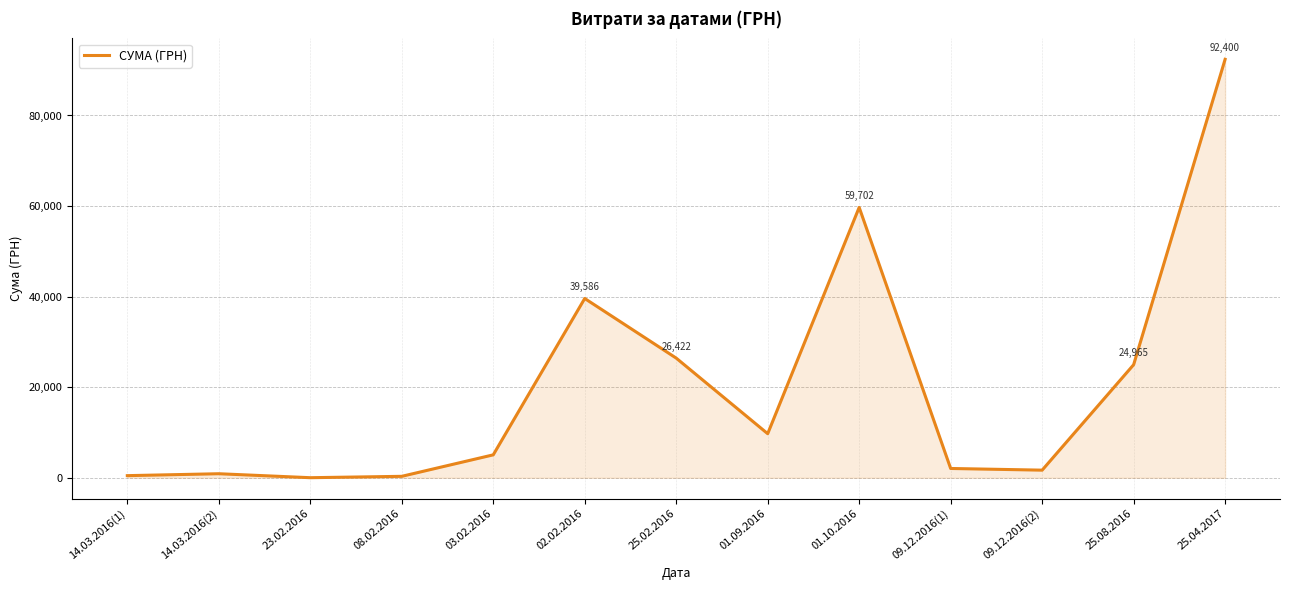

How many values exceed 5060?

7